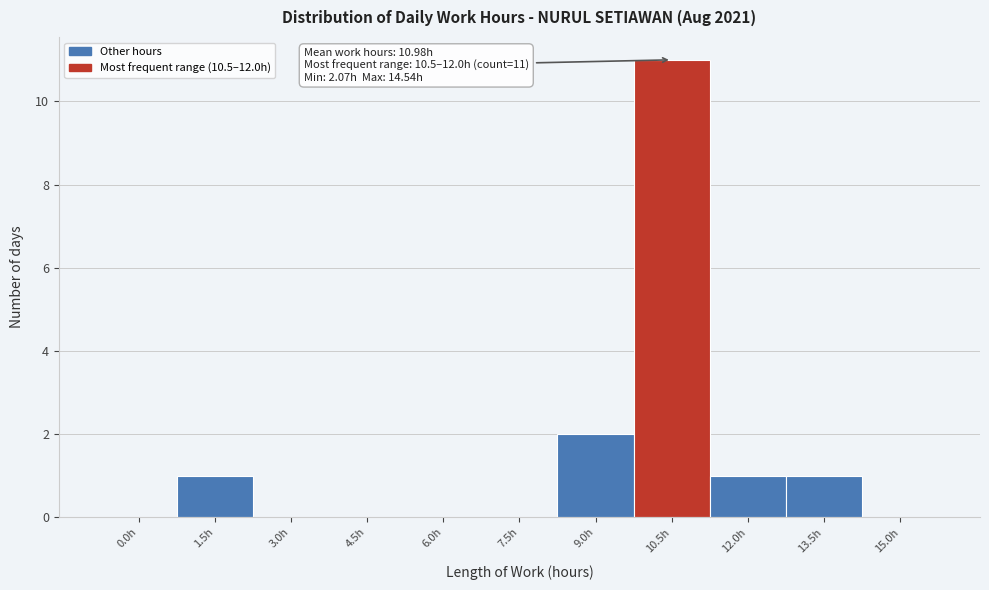

Reading left to right, extract all data points from this chart.

0.0h=0	1.5h=1	3.0h=0	4.5h=0	6.0h=0	7.5h=0	9.0h=2	10.5h=11	12.0h=1	13.5h=1	15.0h=0